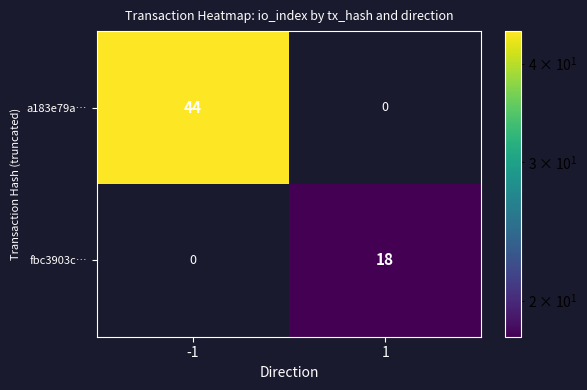

Reading left to right, list all the values displayed in this chart.

a183e79a…: -1=44	1=0
fbc3903c…: -1=0	1=18